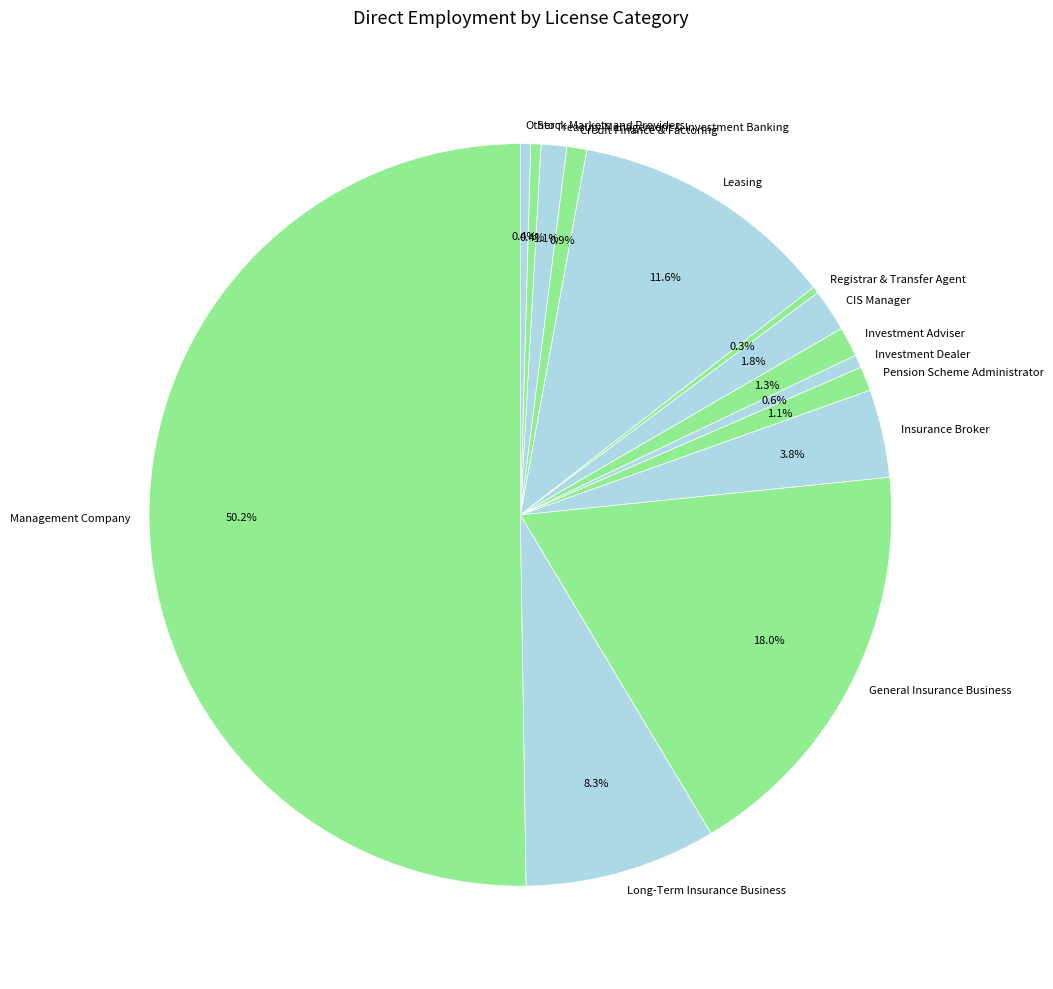

What percentage is the Leasing slice, to the nearest percent?

12%